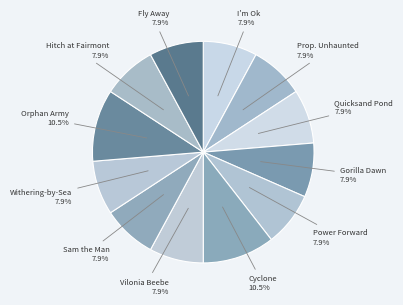

Is there a majority slice in this chart?

No